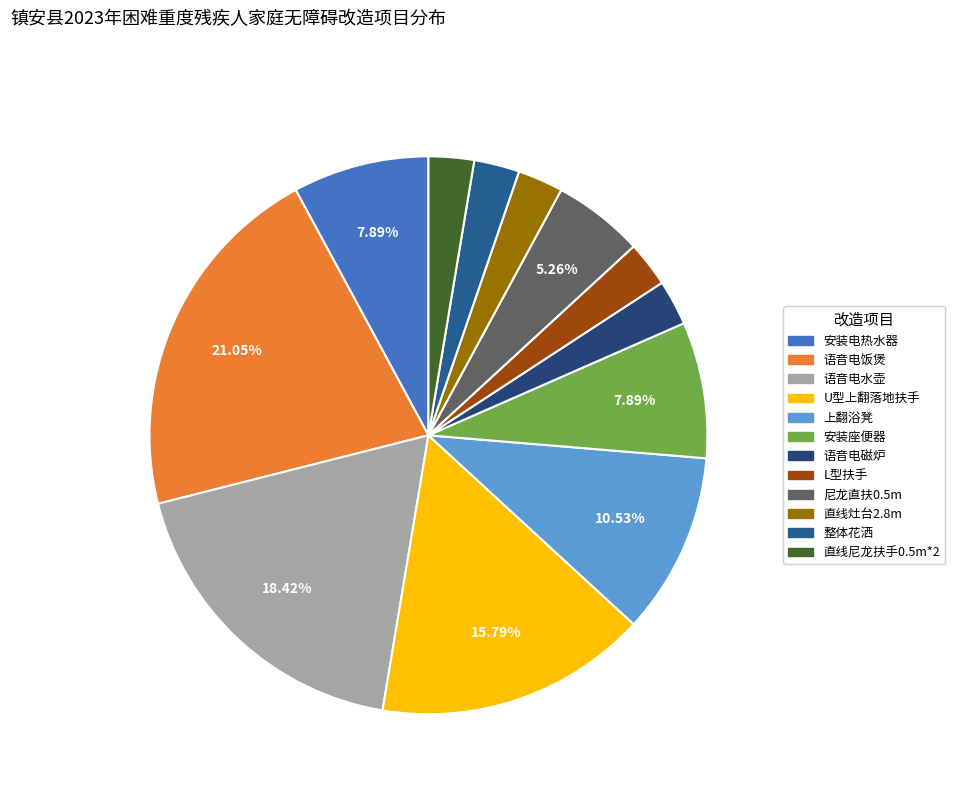

The 安装座便器 slice represents 8% of the pie. True or false?

True